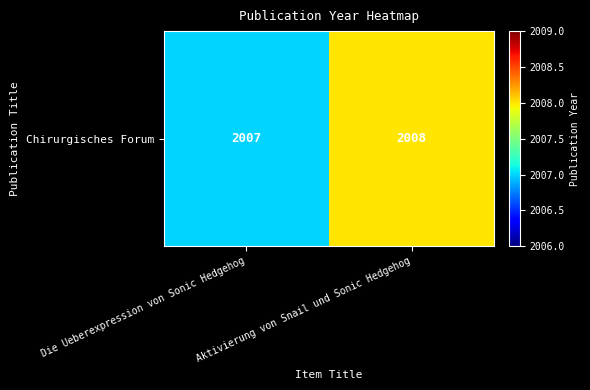

Which label corresponds to the largest value in the chart?

Aktivierung von Snail und Sonic Hedgehog